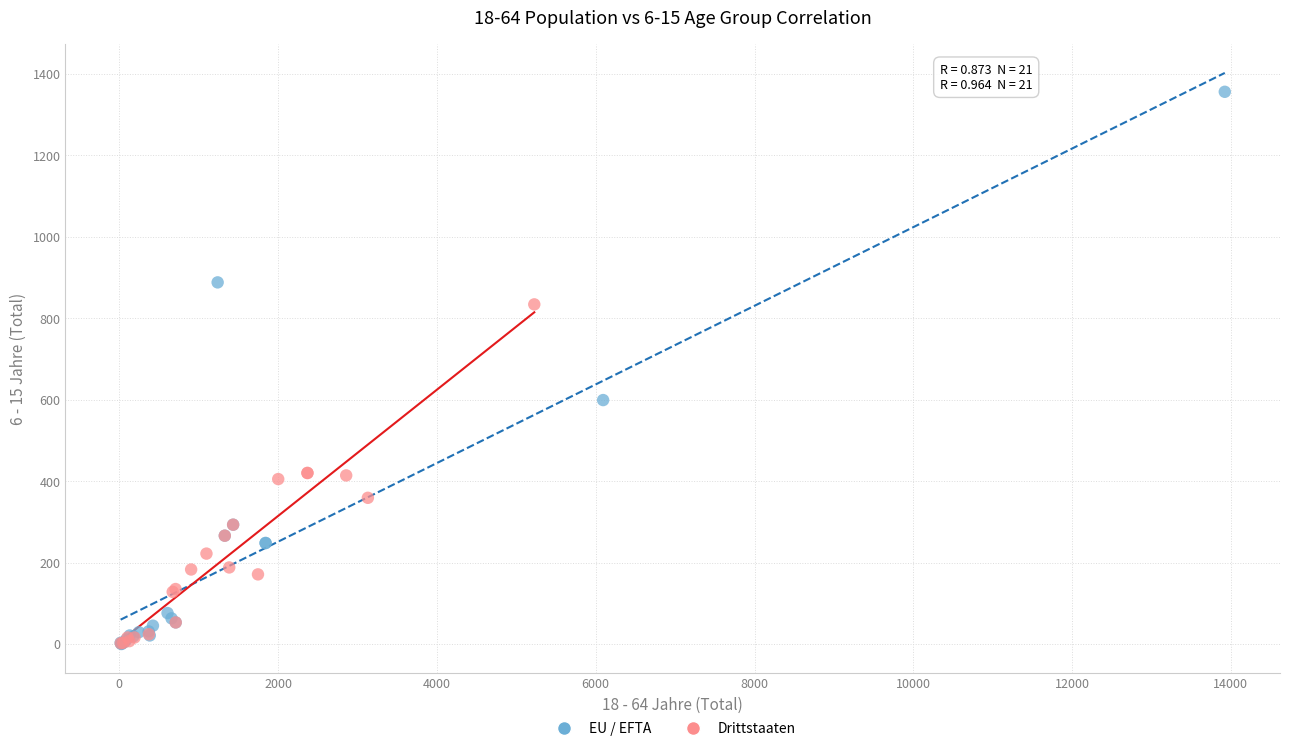

Which series has the largest Y range (max minus min)?

EU / EFTA